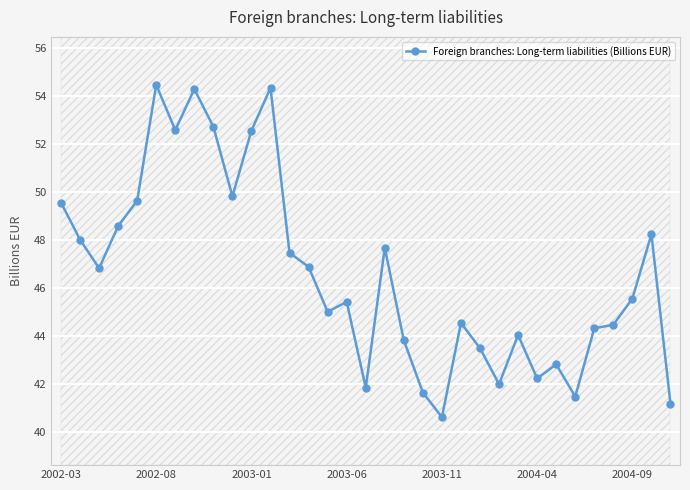

What is the minimum value shown in the chart?

40.6